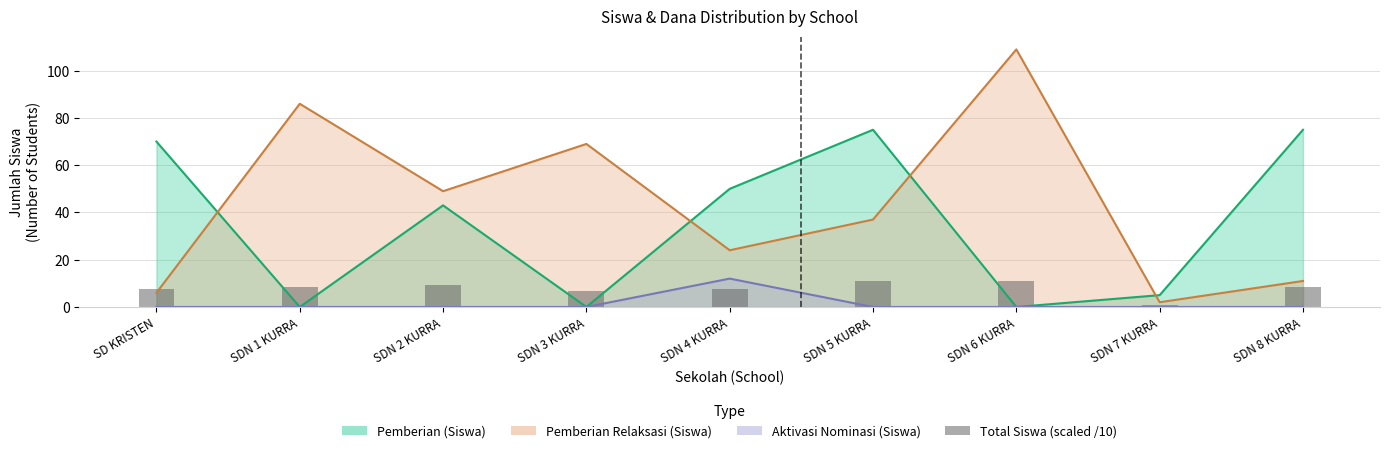

The chart shows a value of 7.4 at SDN 4 KURRA. True or false?

True